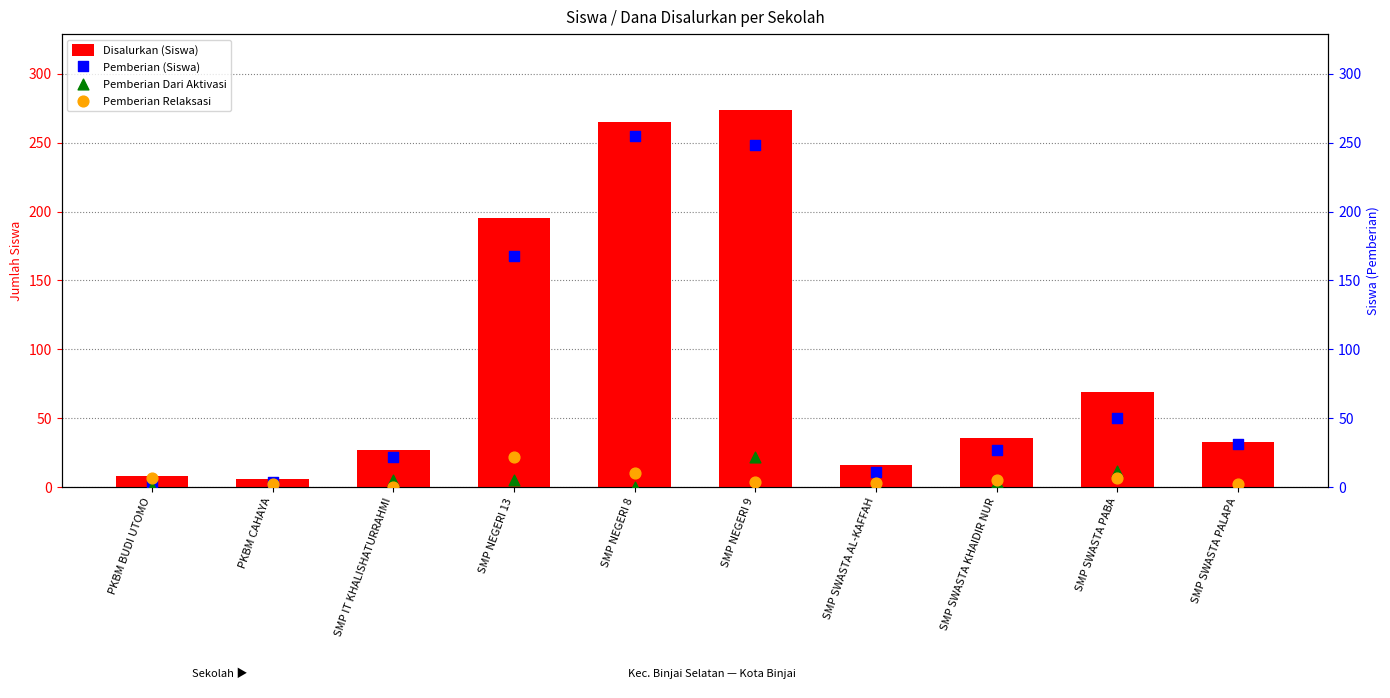

At how many categories does at least one series exceed 177?

3